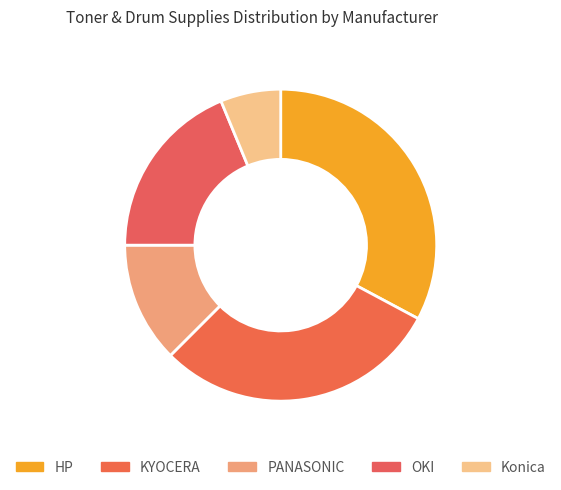

Which slice is the largest?

HP